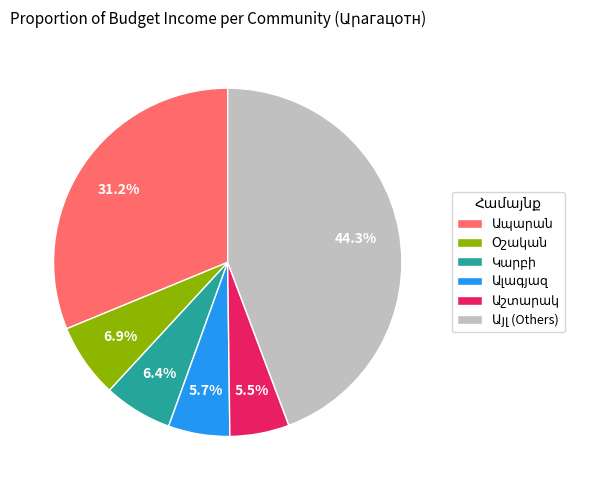

Is there a majority slice in this chart?

No